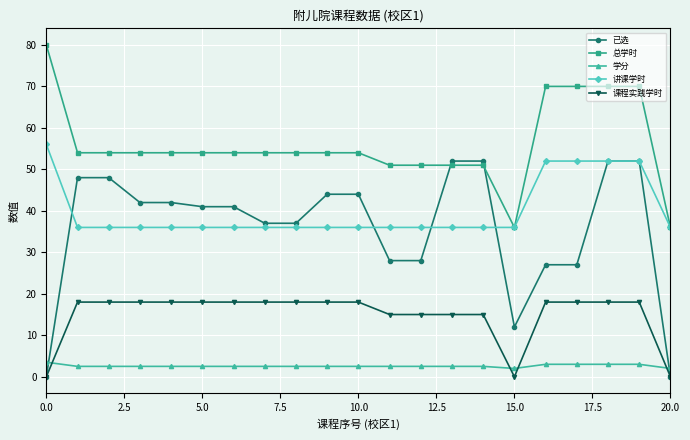

What is the maximum value shown in the chart?

80.0